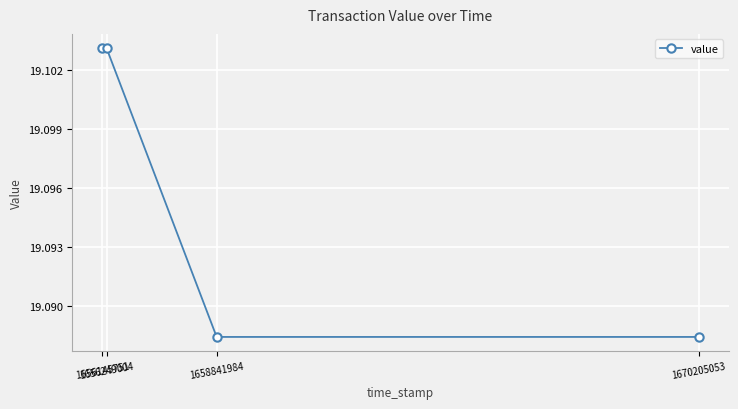

True or false: the data has more than 2 interior local peaks.

False